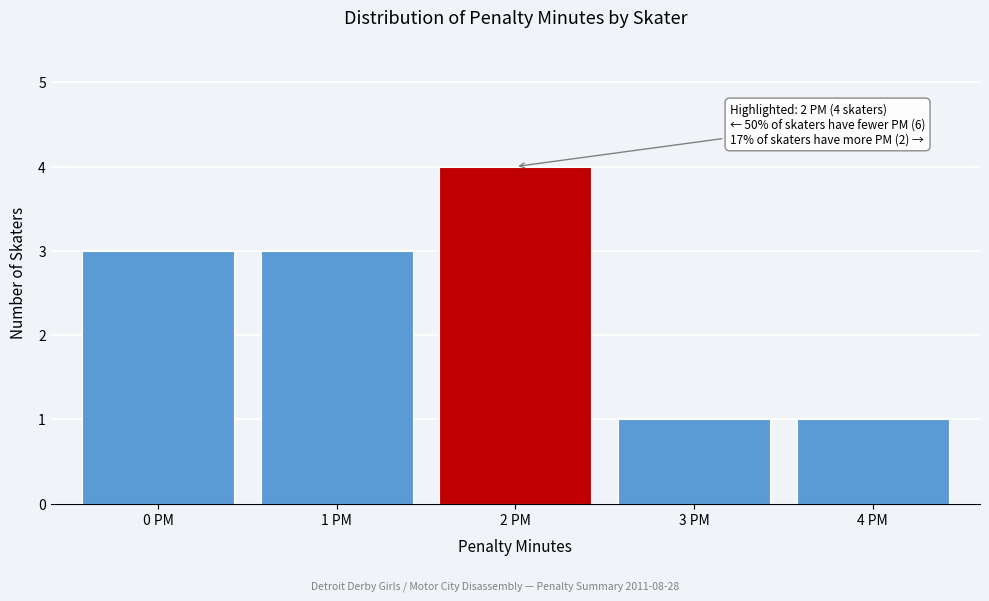

Which range on the x-axis has the tallest bar?

1.5 to 2.5